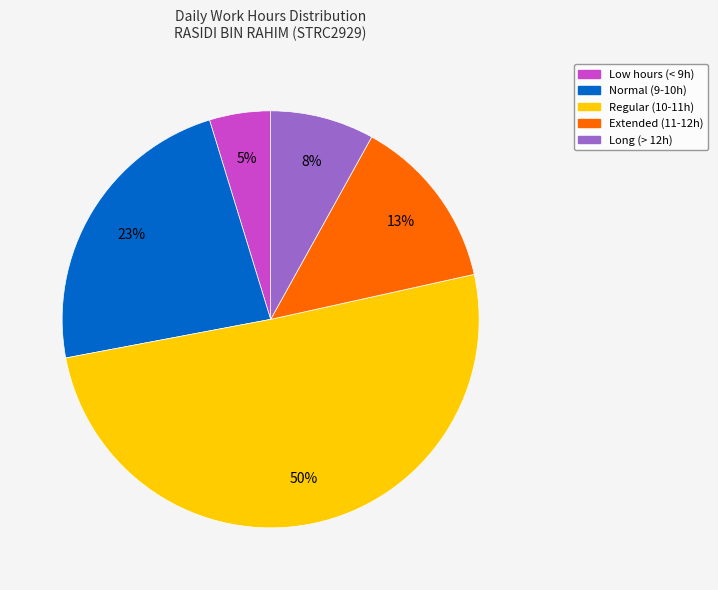

Is there any slice that represents more than half of the pie?

Yes